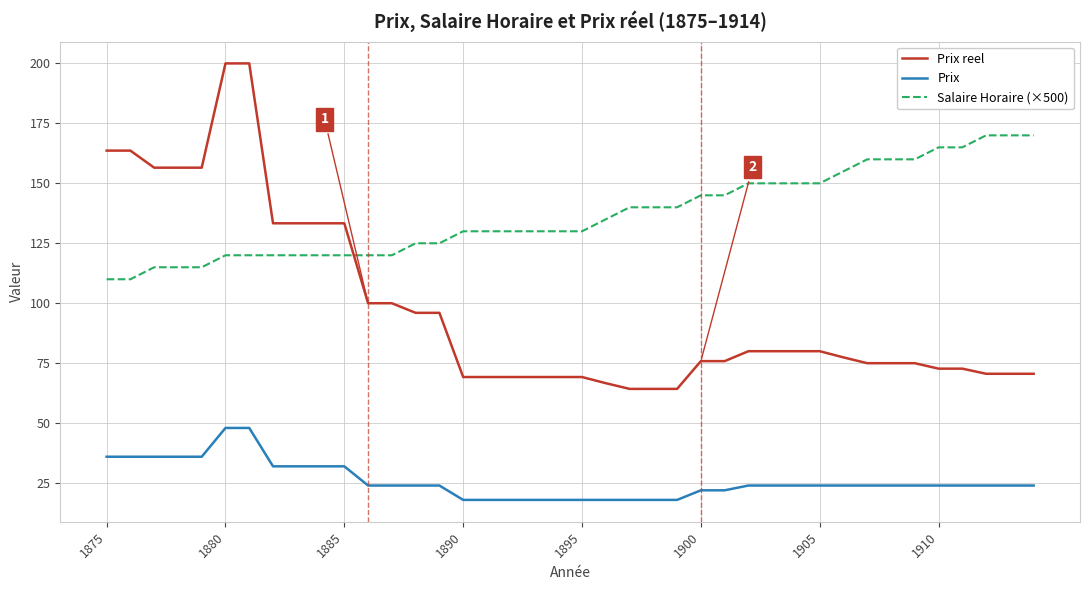

What is the difference between the second highest and minimum values in the Prix series?

30.0